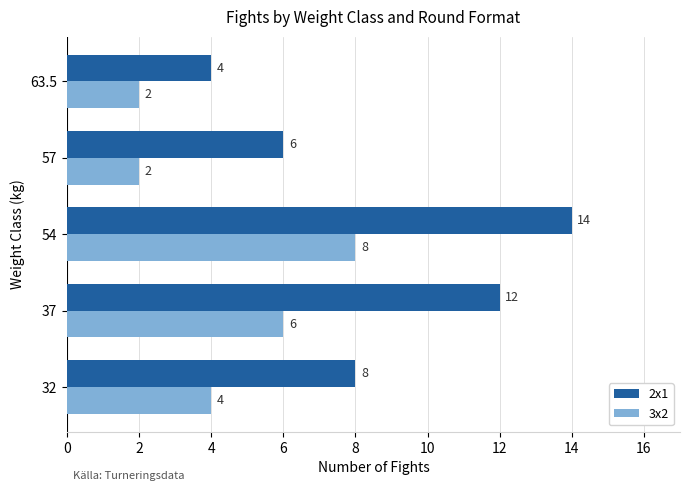

Is the value of 3x2 at 54 greater than the value of 2x1 at 37?

No